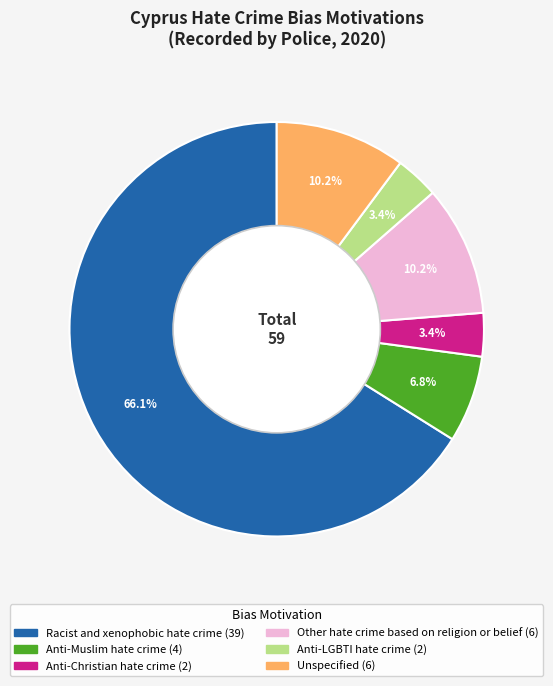

Is there any slice that represents more than half of the pie?

Yes